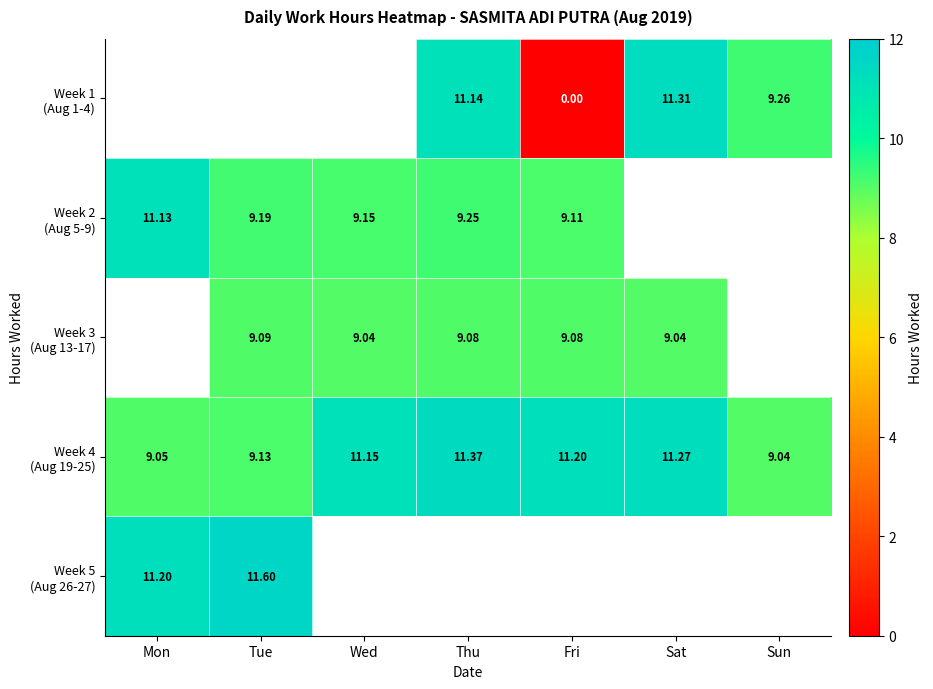

Which series has the largest total across all categories?

Week 4 (Aug 19-25)